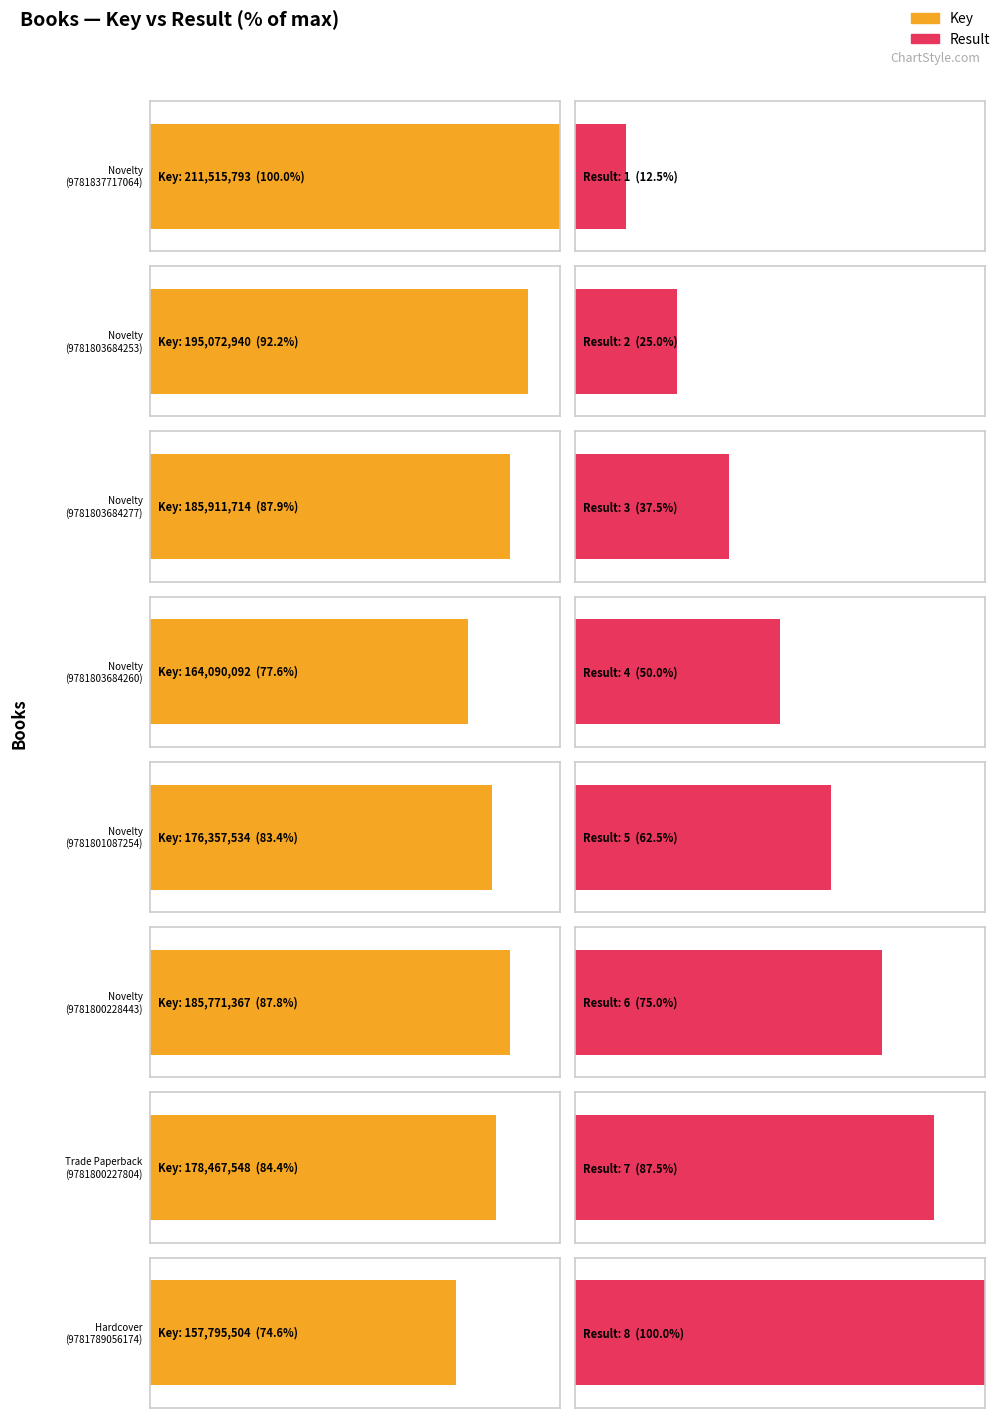

List the series in order of their peak value, highest first.

Key, Result